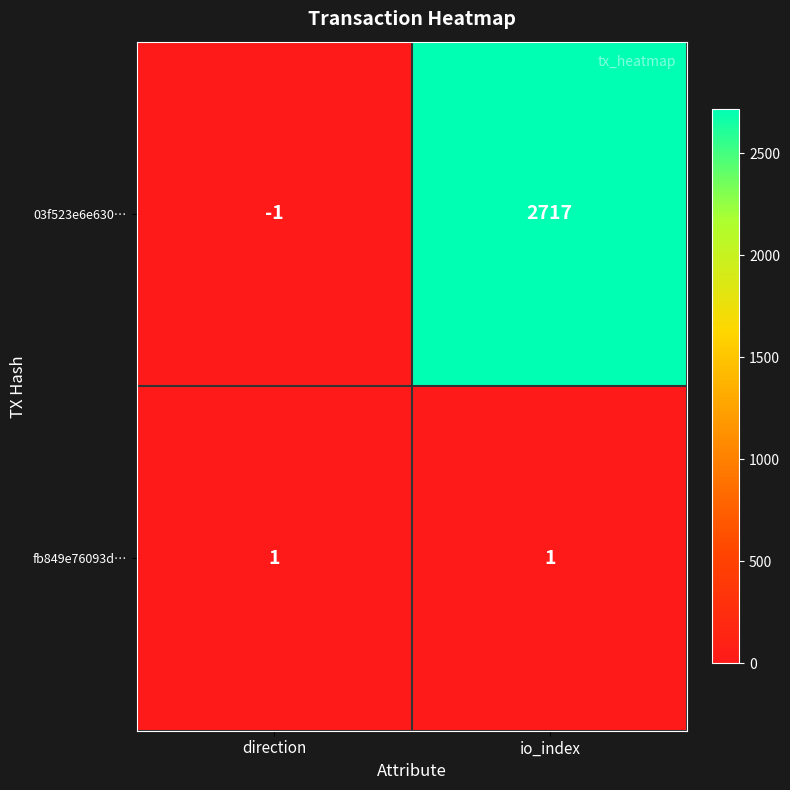

True or false: 03f523e6e630… has a value of -1 at direction.

True